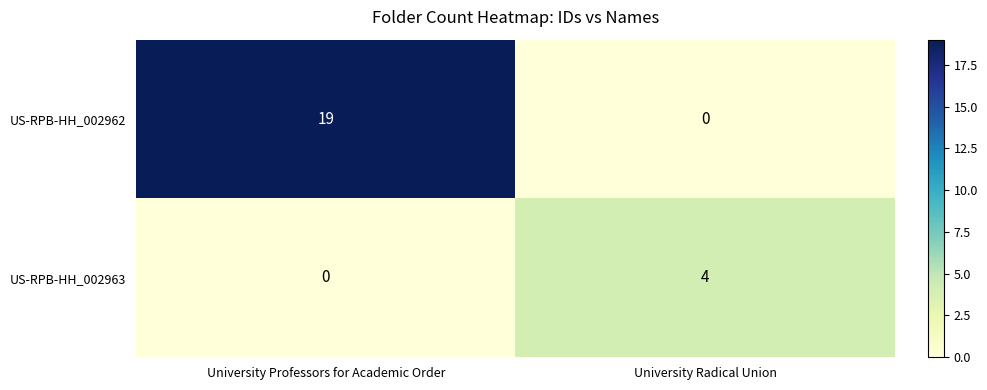

Reading left to right, transcribe all the data shown in this chart.

US-RPB-HH_002962: 19	0
US-RPB-HH_002963: 0	4